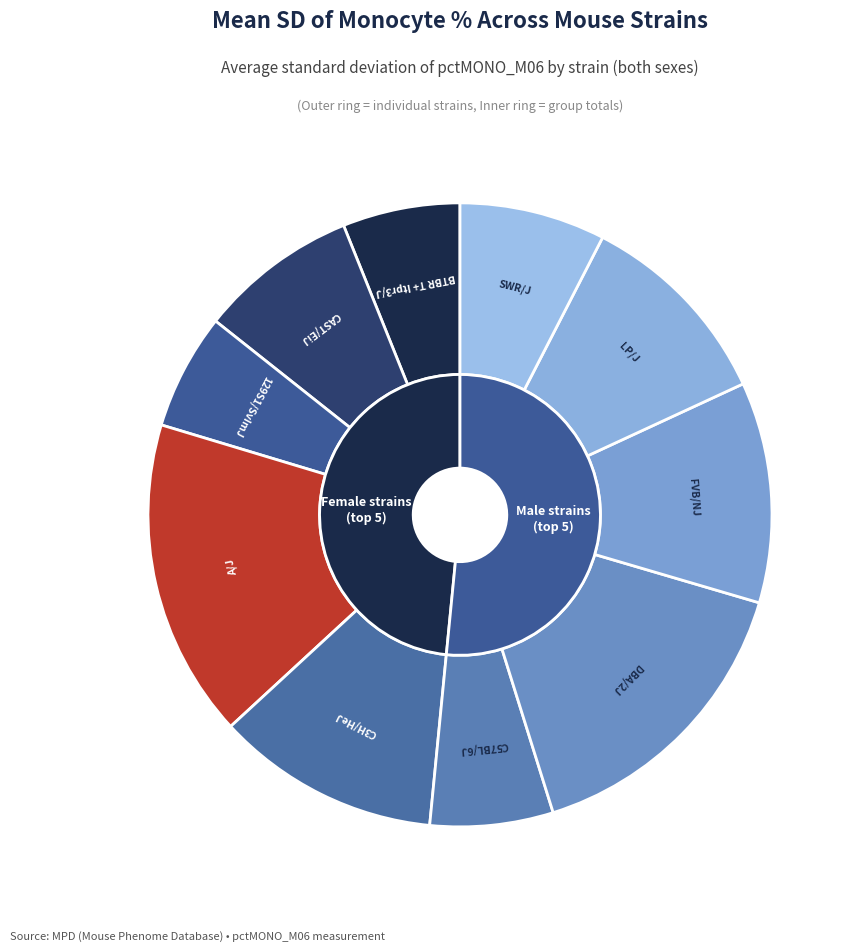

To the nearest percent, what portion does CAST/EiJ represent?

8%